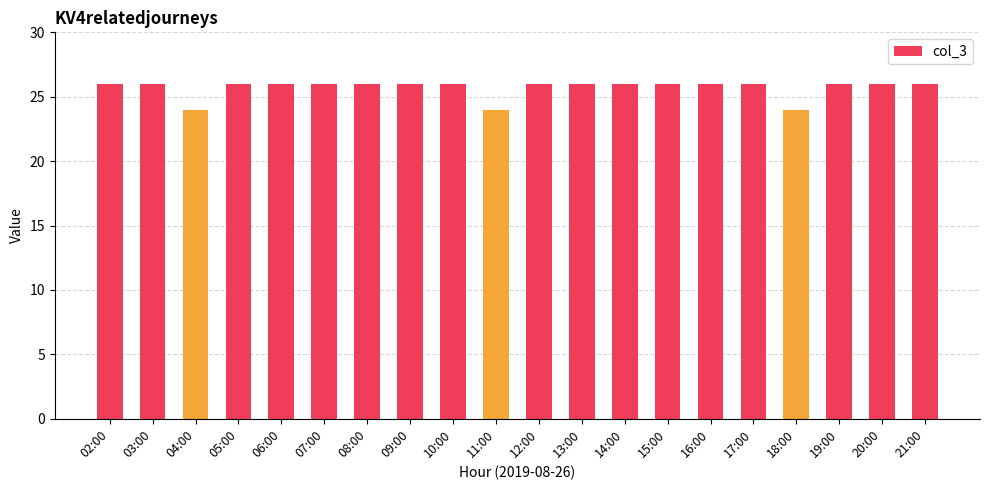

What is the ratio of the value at 13:00 to the value at 11:00?

1.1